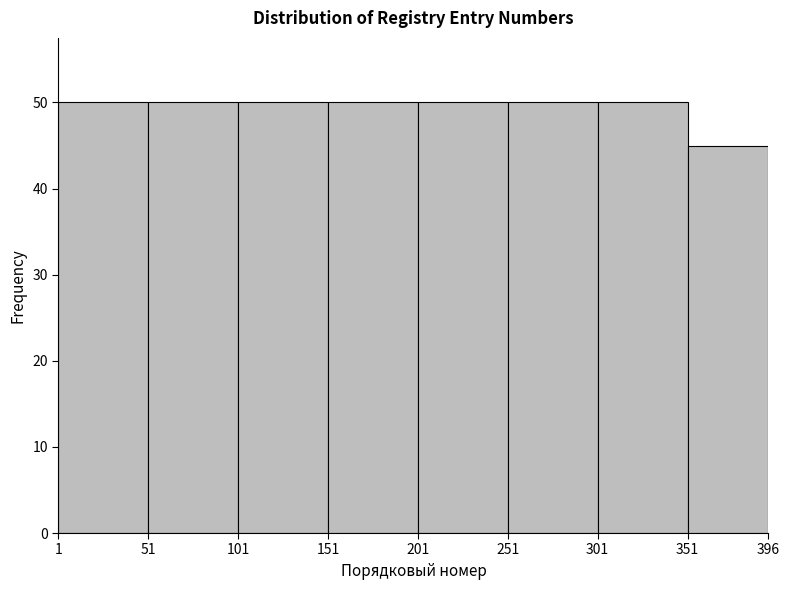

Reading left to right, transcribe this chart: for each bar, give the range it covers on the x-axis and its height. The values are not printed on the chart, so give them approximately, as read against the axis.

1 to 51: 50
51 to 101: 50
101 to 151: 50
151 to 201: 50
201 to 251: 50
251 to 301: 50
301 to 351: 50
351 to 396: 45